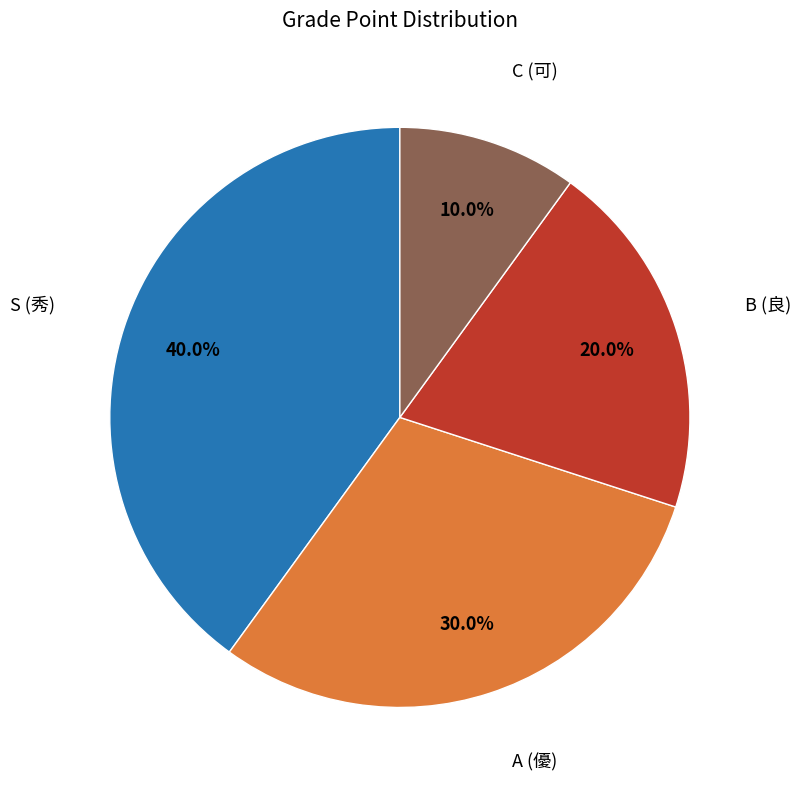

Does any single category account for the majority?

No